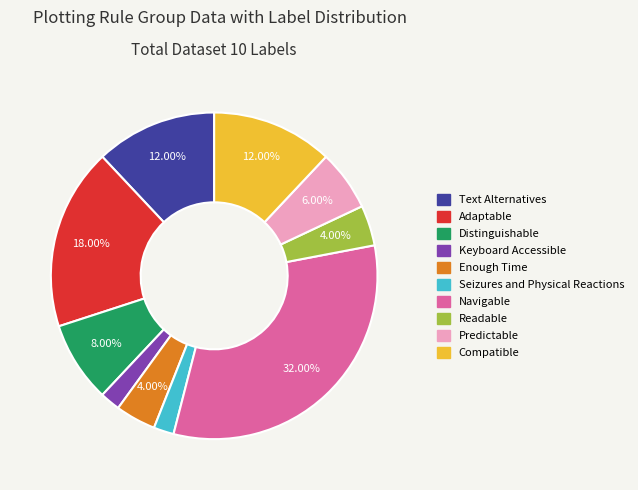

How much of the chart is everything except Text Alternatives?

88.0%